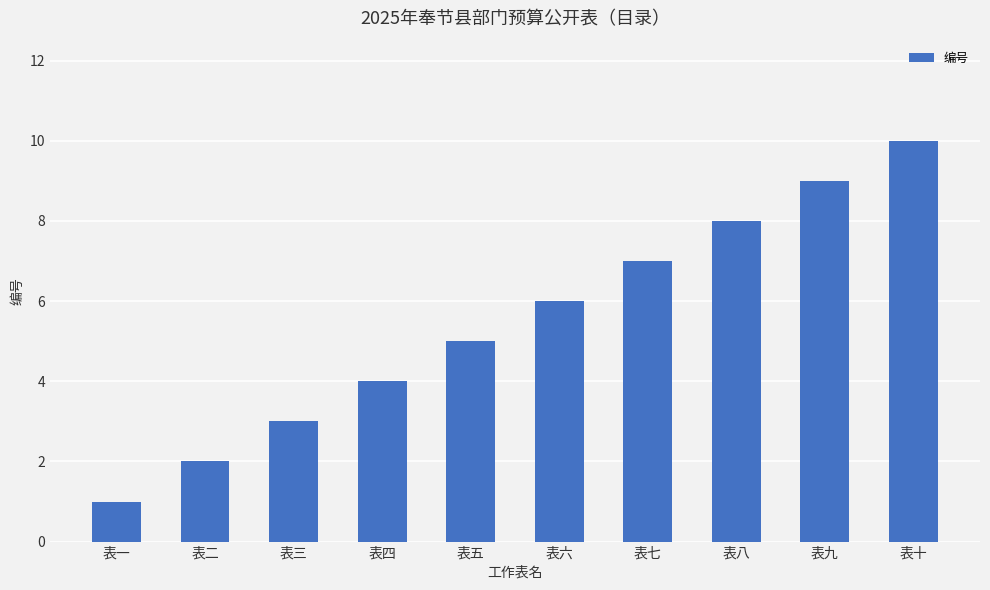

Reading right to left, list all the values displayed in this chart.

表十=10	表九=9	表八=8	表七=7	表六=6	表五=5	表四=4	表三=3	表二=2	表一=1